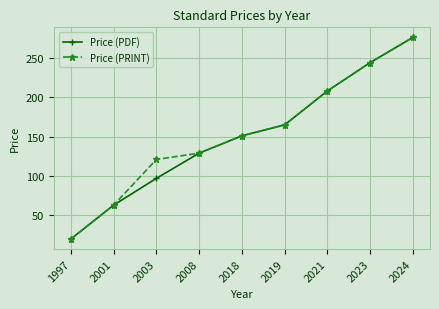

List the series in order of their overall mean, highest first.

Price (PRINT), Price (PDF)